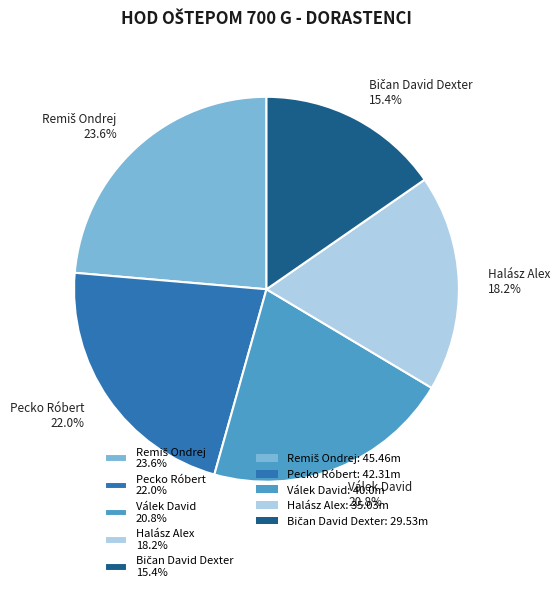

What is the ratio of the value at Pecko Róbert 22.0% to the value at Válek David 20.8%?

1.1